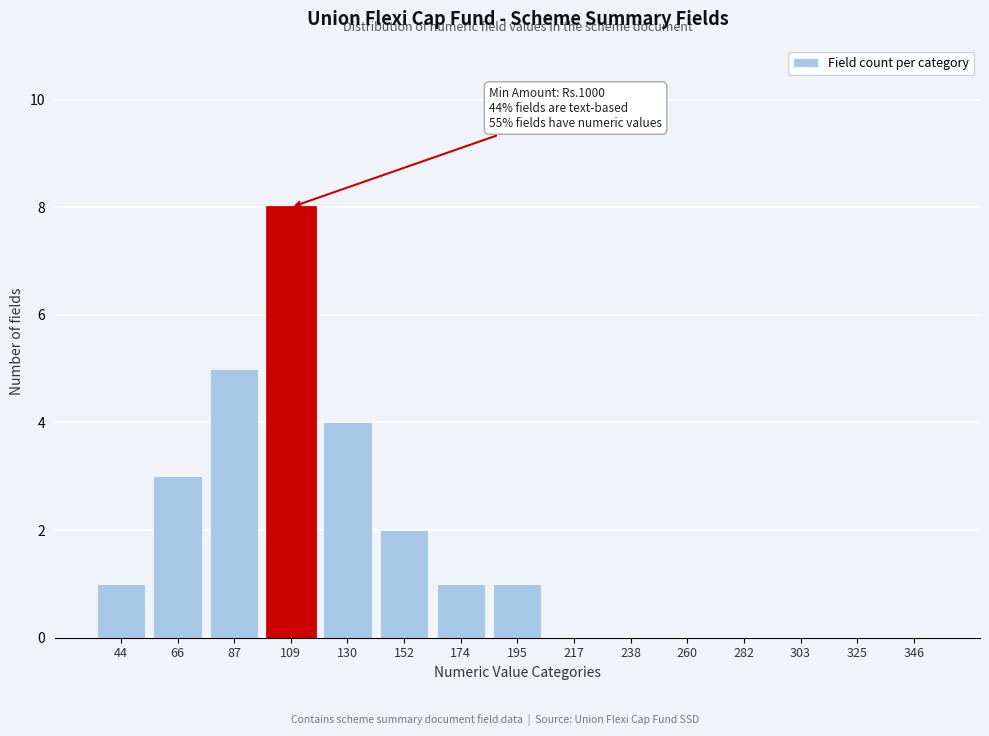

Reading left to right, transcribe all the data shown in this chart.

44=1	66=3	87=5	109=8	130=4	152=2	174=1	195=1	217=0	238=0	260=0	282=0	303=0	325=0	346=0